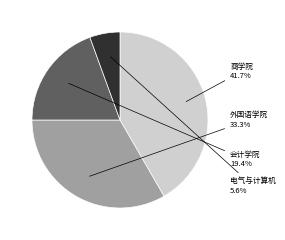

Is there any slice that represents more than half of the pie?

No